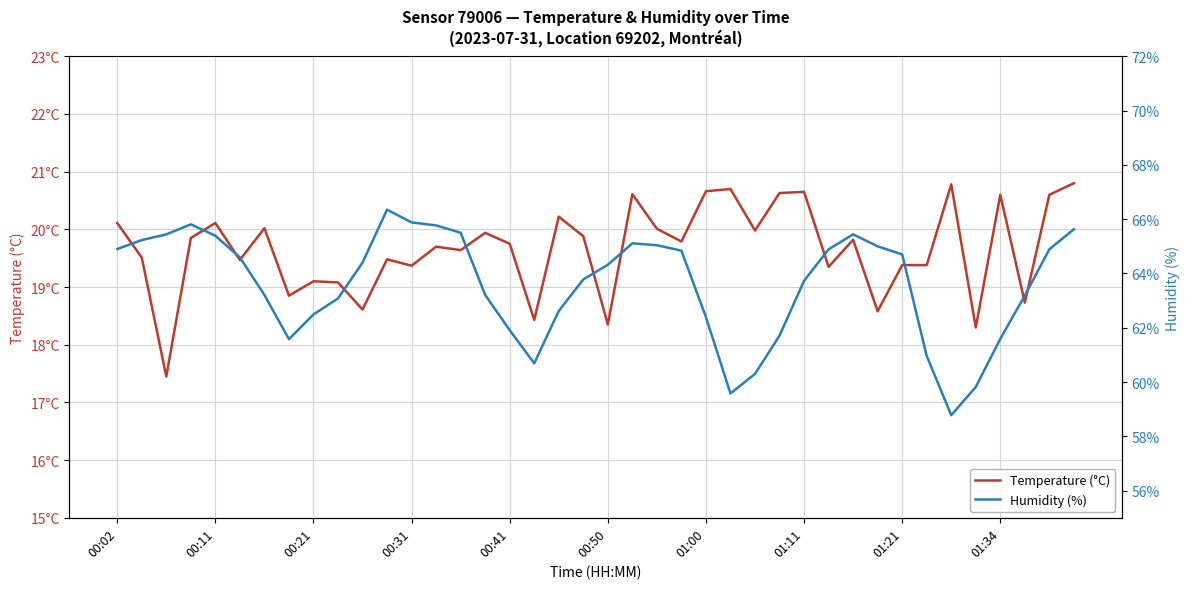

Rank the series by their maximum value, from highest to lowest.

Humidity (%), Temperature (°C)